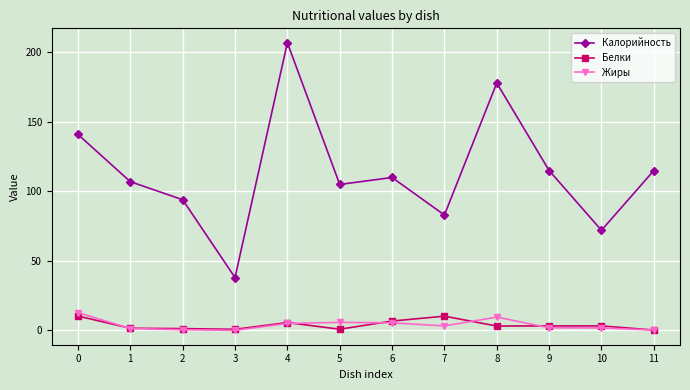

Which series has the largest total across all categories?

Калорийность